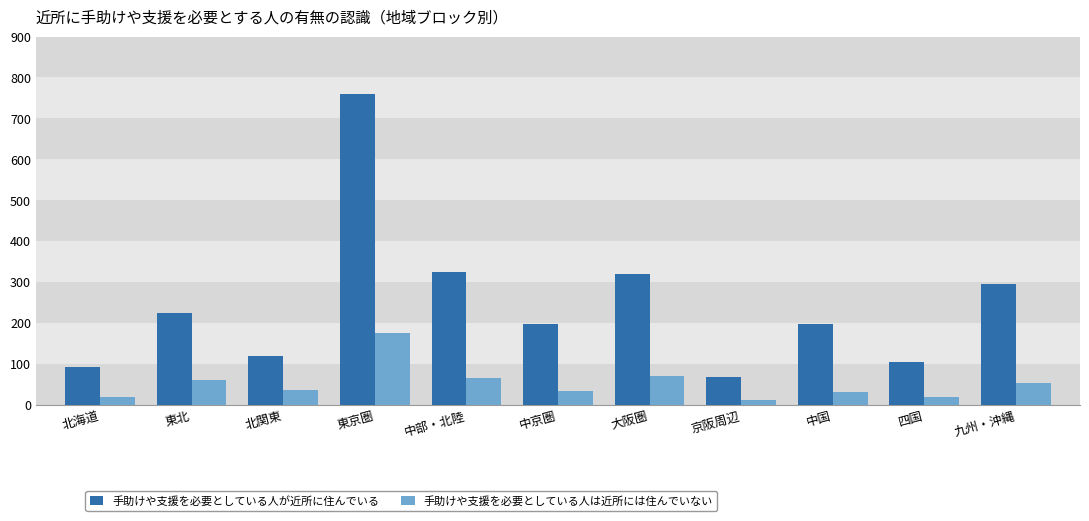

What is the spread (max minus min) of values at 中国?

166